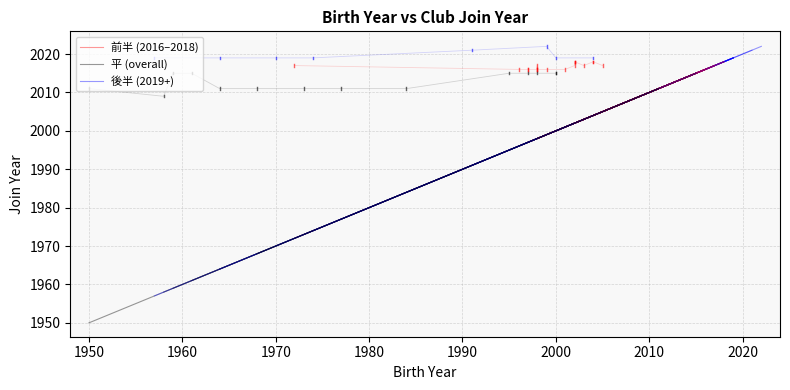

Which series changed the most between 1940 and 1950?

平 (overall)